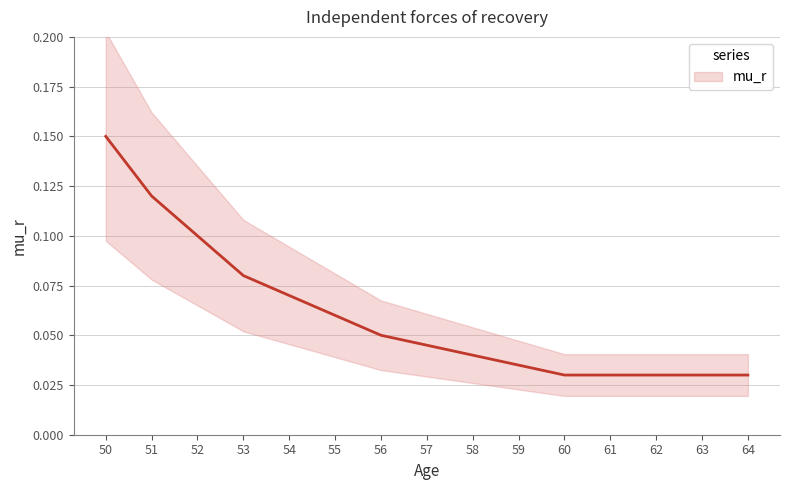

Reading left to right, list all the values displayed in this chart.

50=0.1	51=0.1	52=0.1	53=0.1	54=0.1	55=0.1	56=0.1	57=0.0	58=0.0	59=0.0	60=0.0	61=0.0	62=0.0	63=0.0	64=0.0